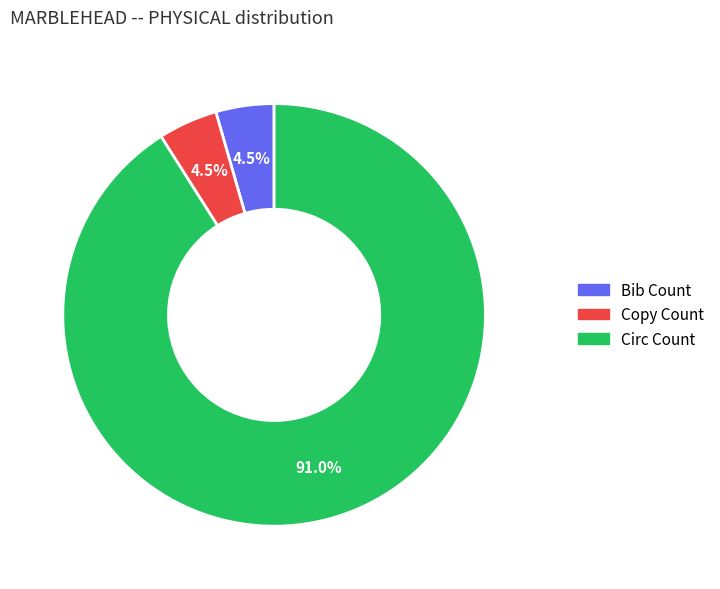

Which category accounts for the majority?

Circ Count